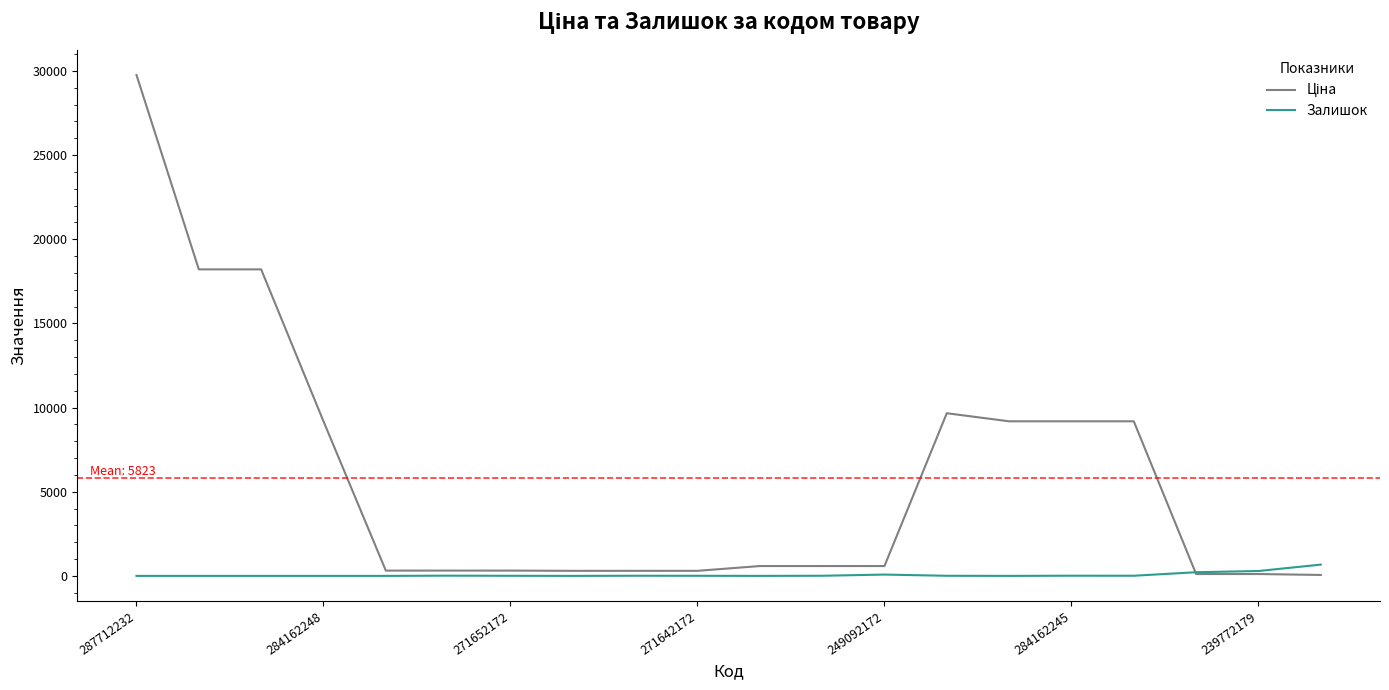

What is the maximum value shown in the chart?

29761.5